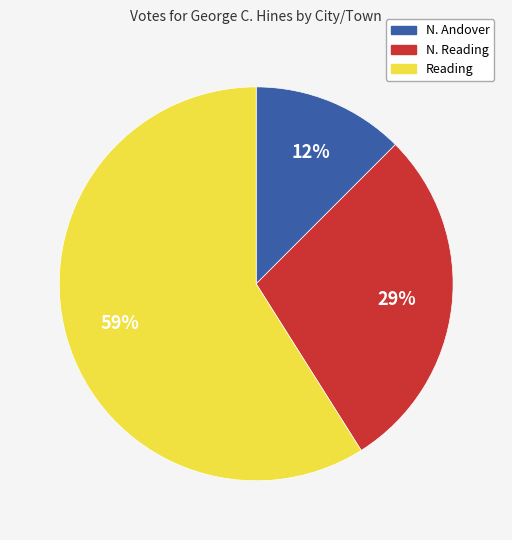

Count the number of slices in the pie.

3